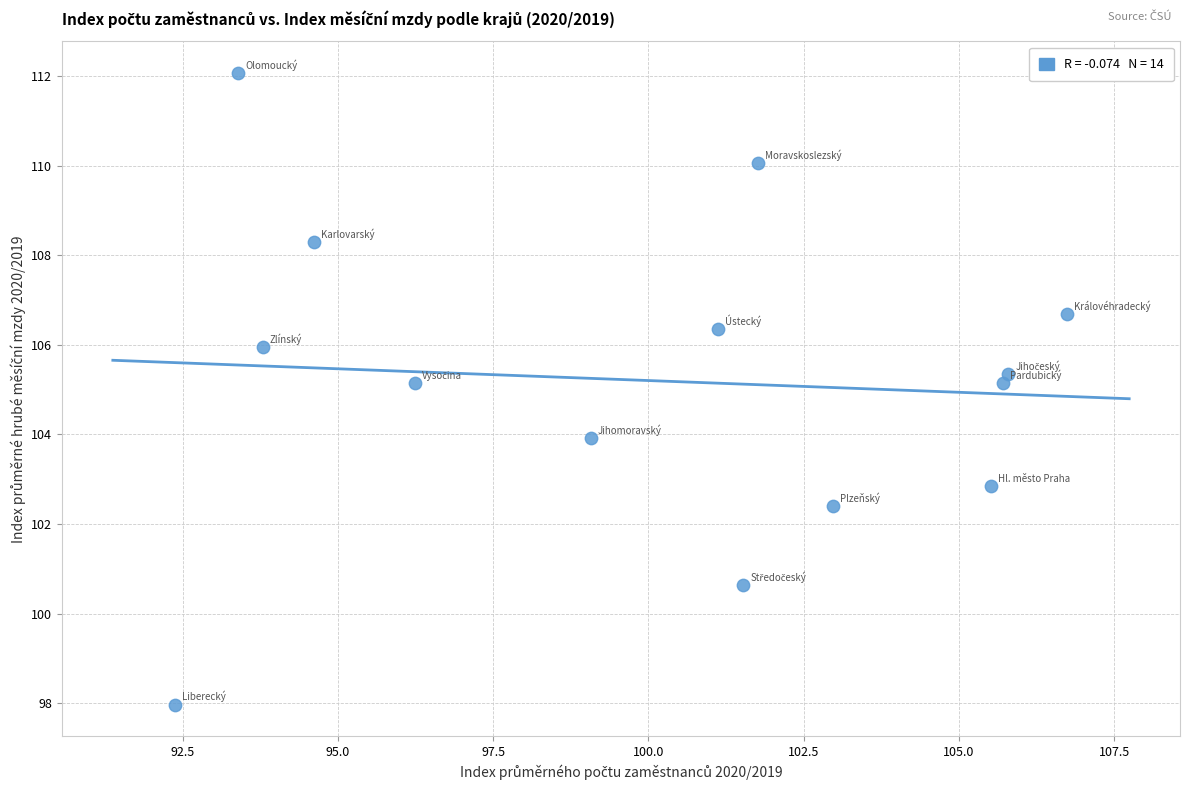

List the coordinates of all points as (X, Y) pairs, reading left to right.

(92.4, 98.0)  (93.4, 112.1)  (93.8, 105.9)  (94.6, 108.3)  (96.2, 105.1)  (99.1, 103.9)  (101.1, 106.4)  (101.5, 100.6)  (101.8, 110.1)  (103.0, 102.4)  (105.5, 102.9)  (105.7, 105.1)  (105.8, 105.4)  (106.7, 106.7)